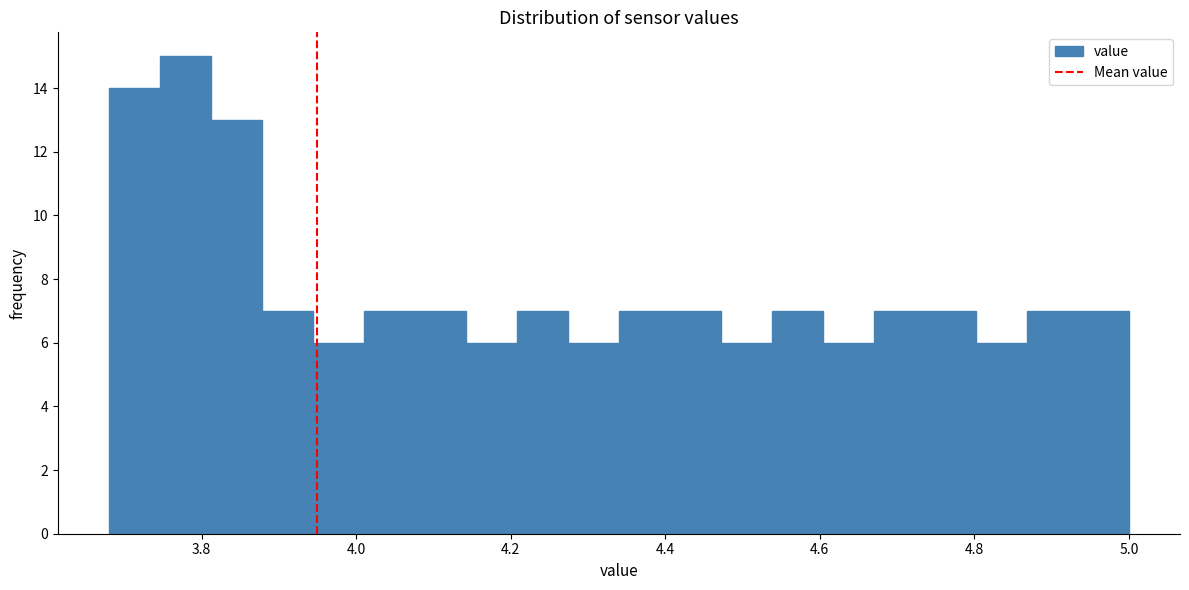

Read against the x-axis, roughly where is the centre of the tallest bar?

3.78